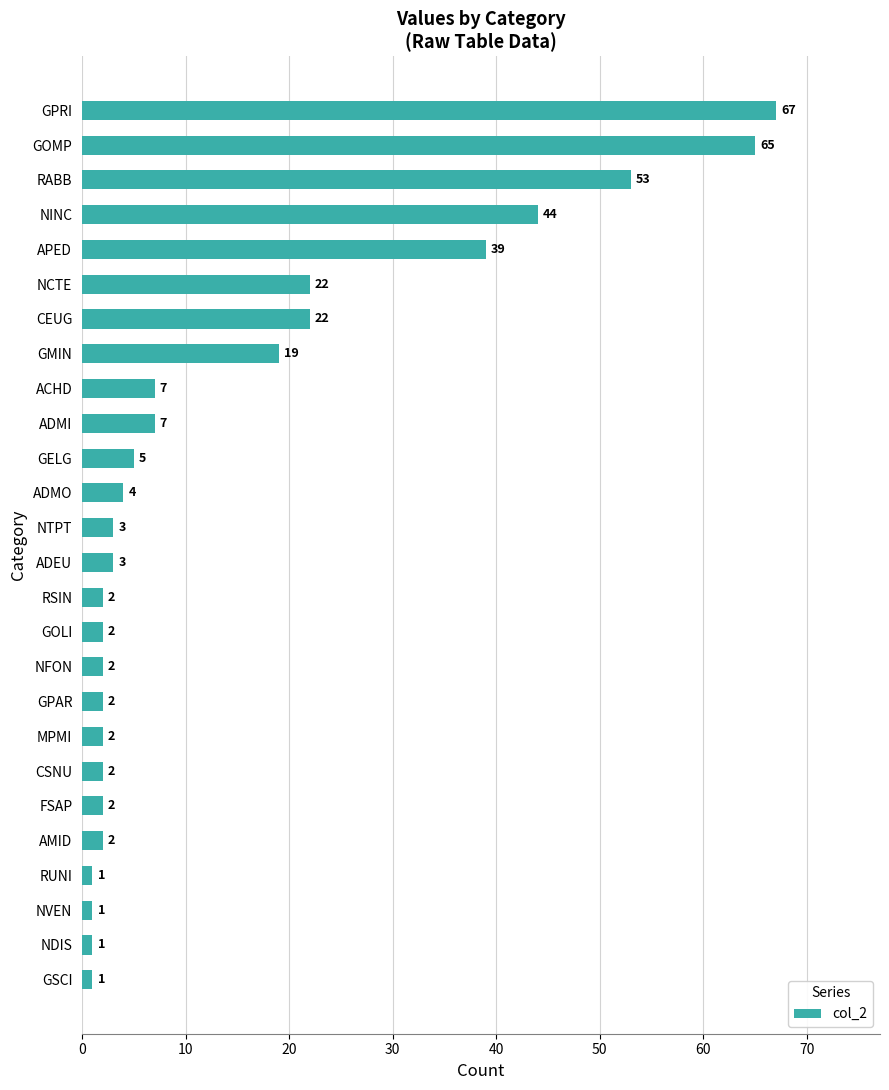

What is the greatest value displayed?

67